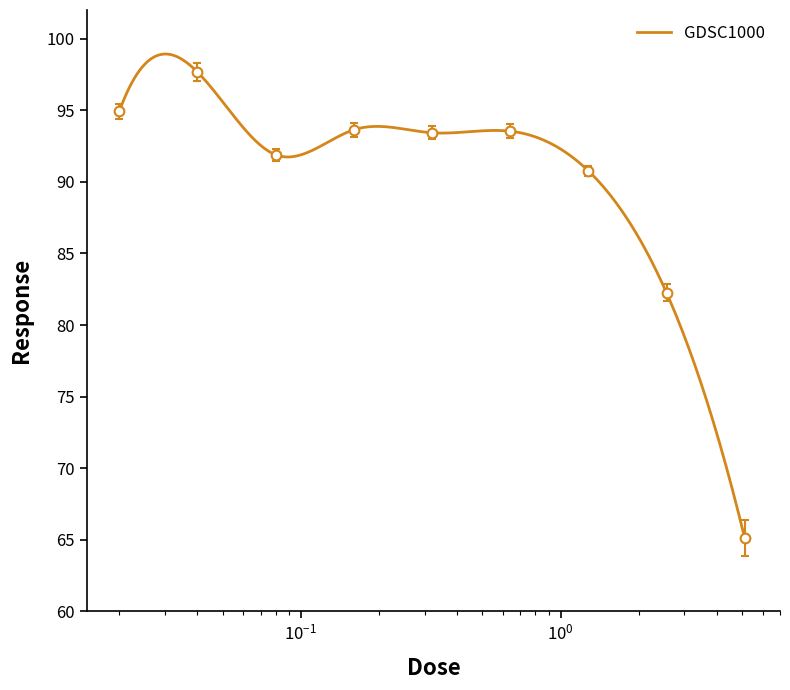

At which label does the data first exceed 93?

0.02